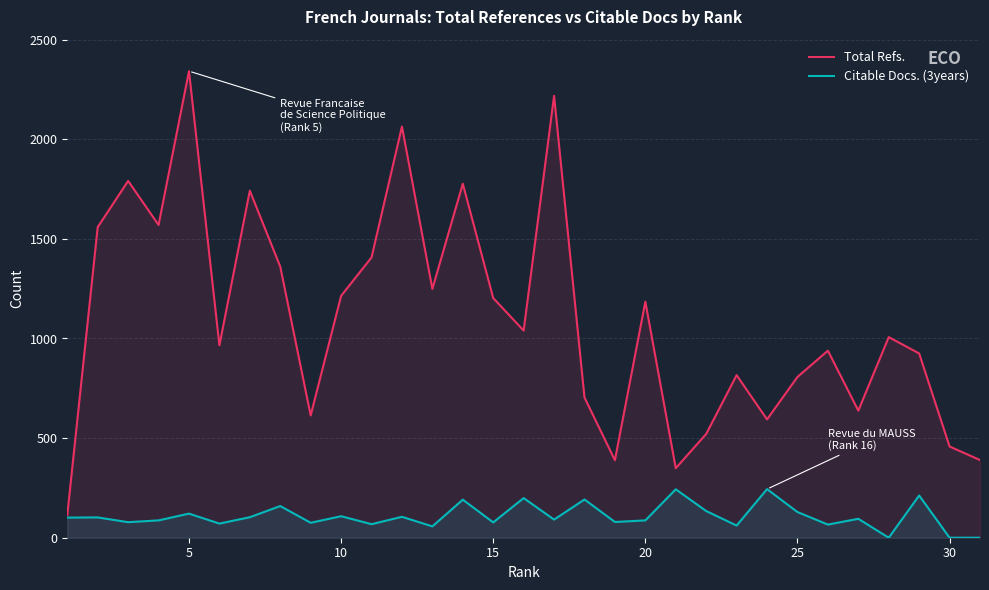

Which series has the largest total across all categories?

Total Refs.